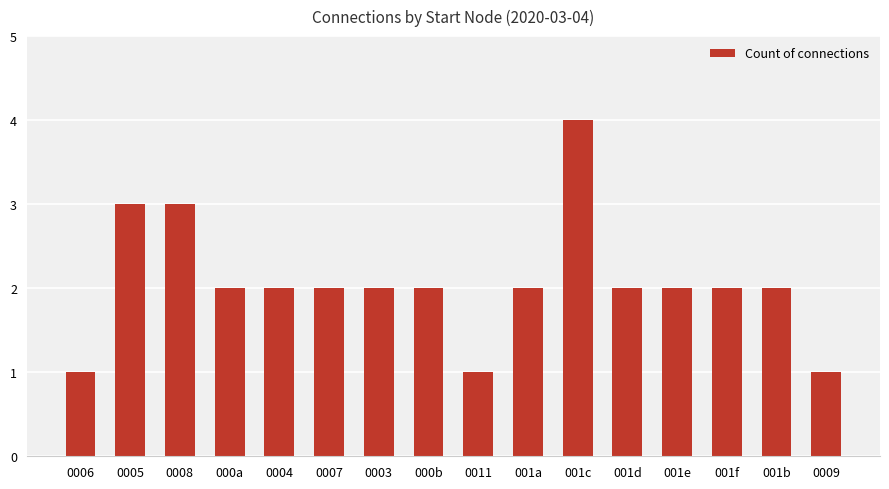

Approximately how many times larger is the value at 0008 compared to 0003?

1.5